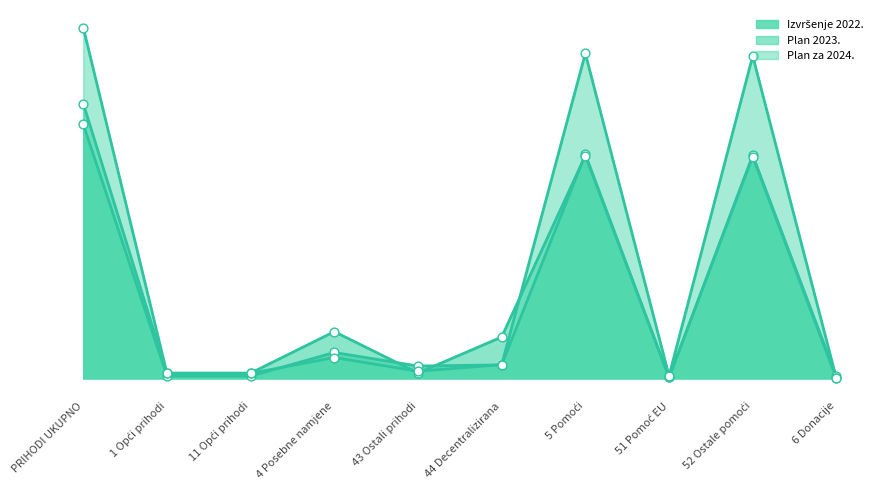

Which series has the largest Y range (max minus min)?

Plan za 2024.